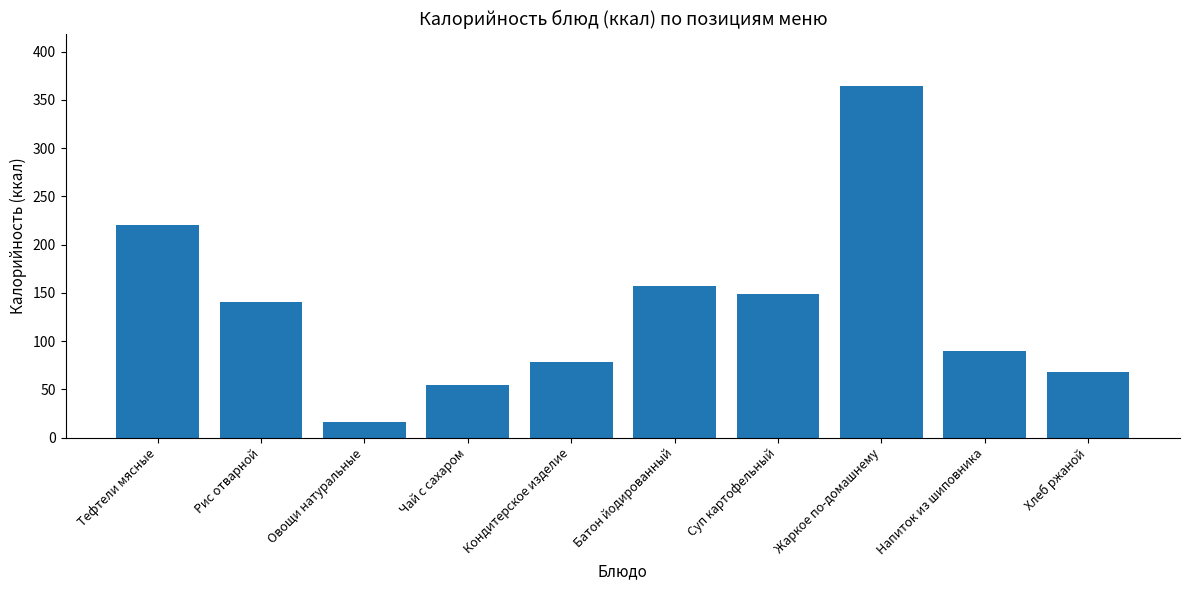

What is the greatest value displayed?

364.0